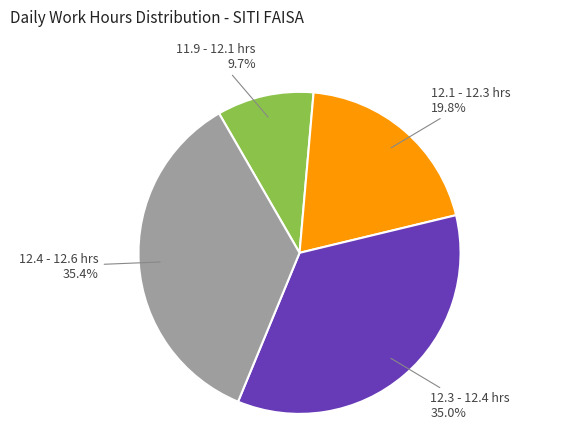

How many segments does this pie chart have?

4